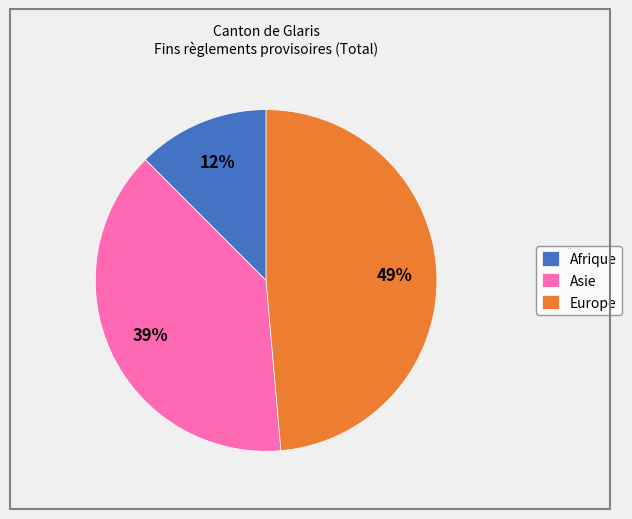

Which slice is the largest?

Europe